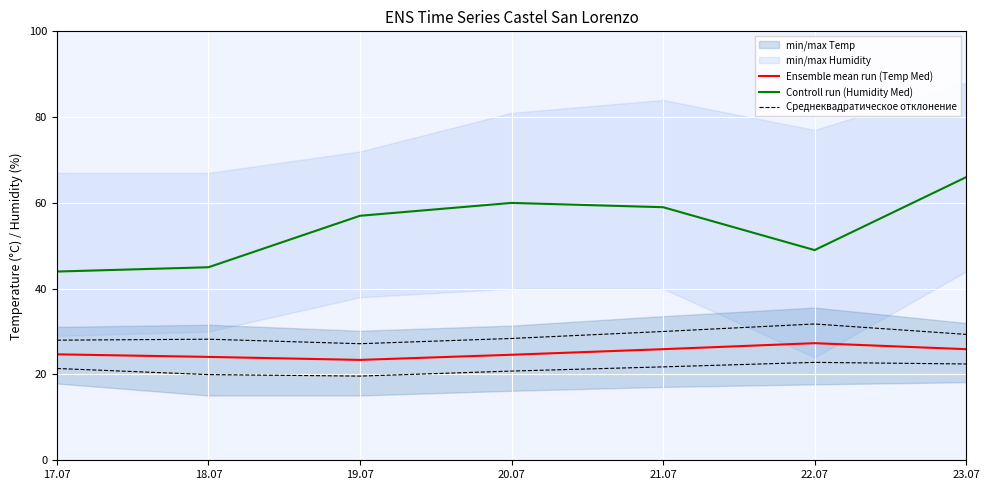

What is the difference between the second highest and minimum values in the Controll run (Humidity Med) series?

16.0